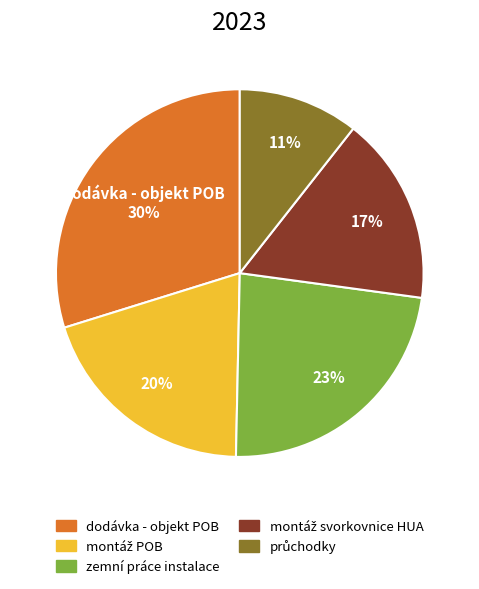

To the nearest percent, what is the difference between the largest and smallest slice percentages?

19%